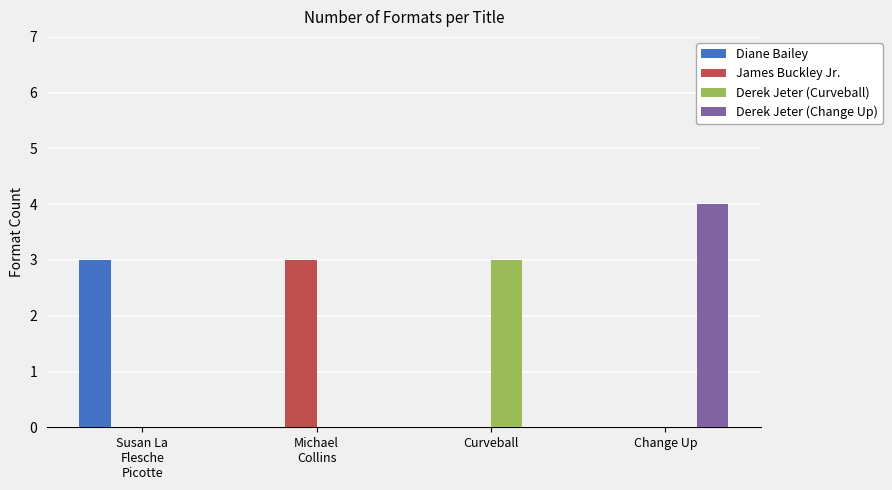

Between Curveball and Change Up, which series saw the biggest shift?

Derek Jeter (Change Up)